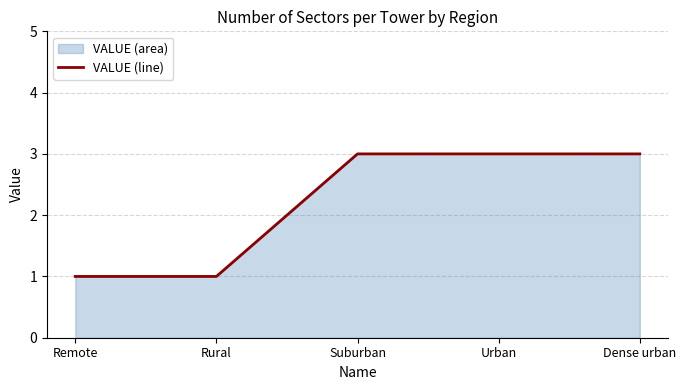

What is the sum of the values at Suburban and Rural?

4